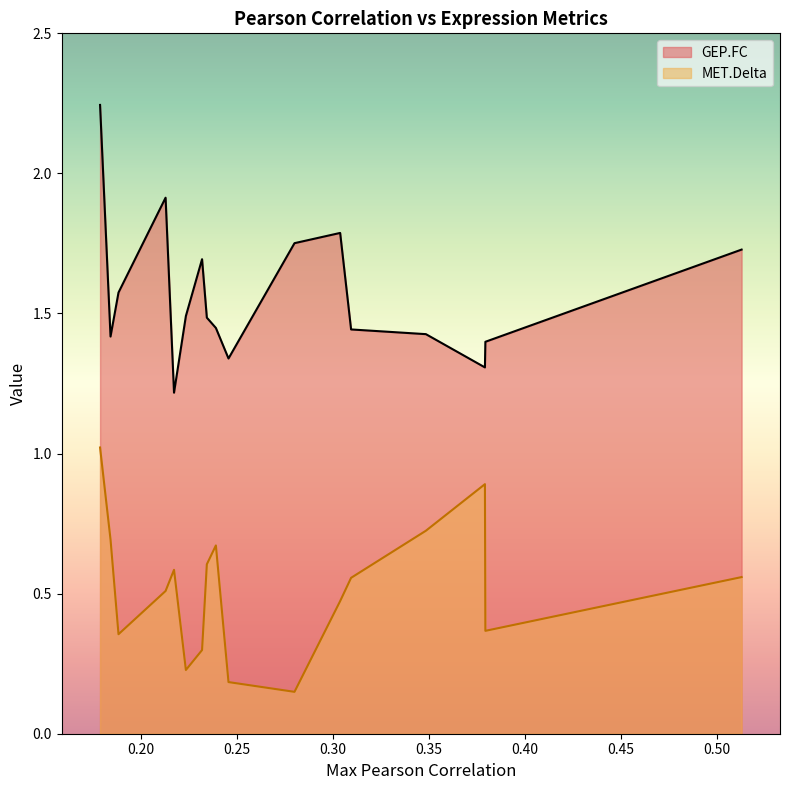

How many lines are shown in the chart?

2